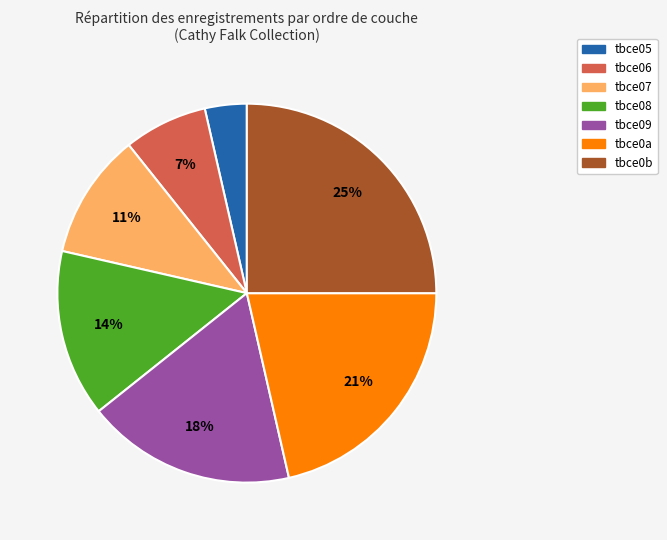

What is the smallest slice in the pie chart?

tbce05